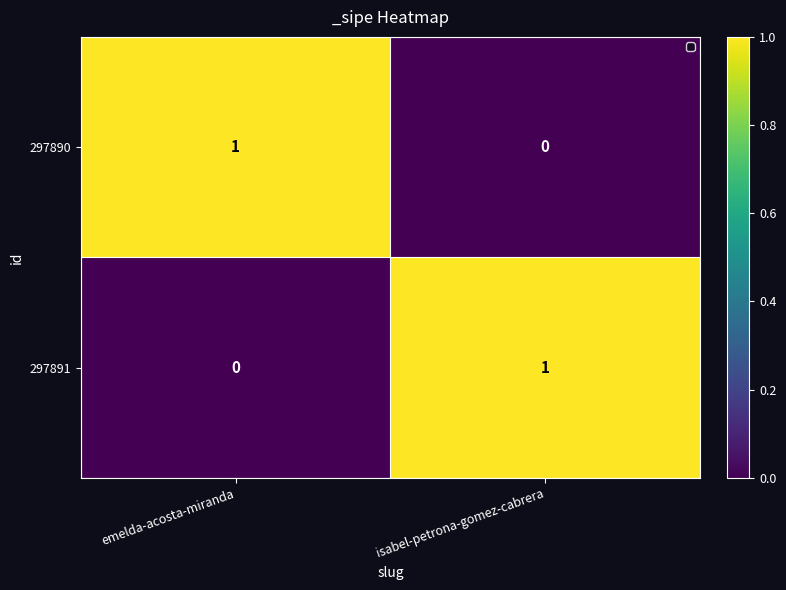

Is the value of 297890 at isabel-petrona-gomez-cabrera greater than the value of 297891 at isabel-petrona-gomez-cabrera?

No